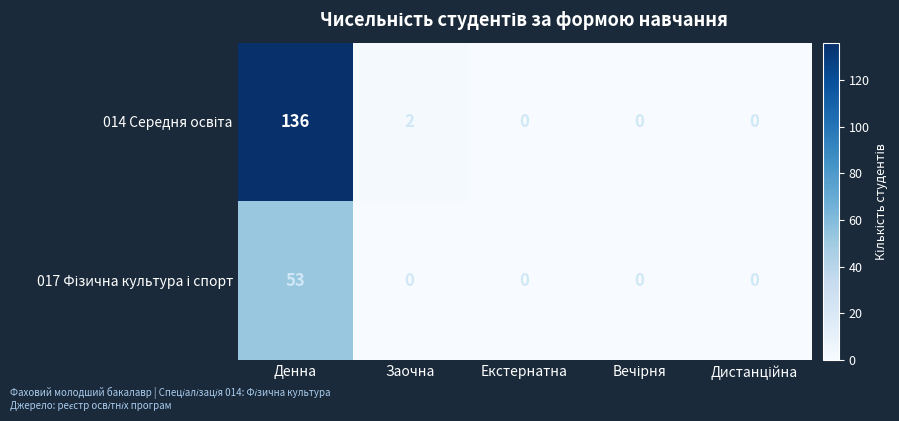

What is the total value across all series at Денна?

189